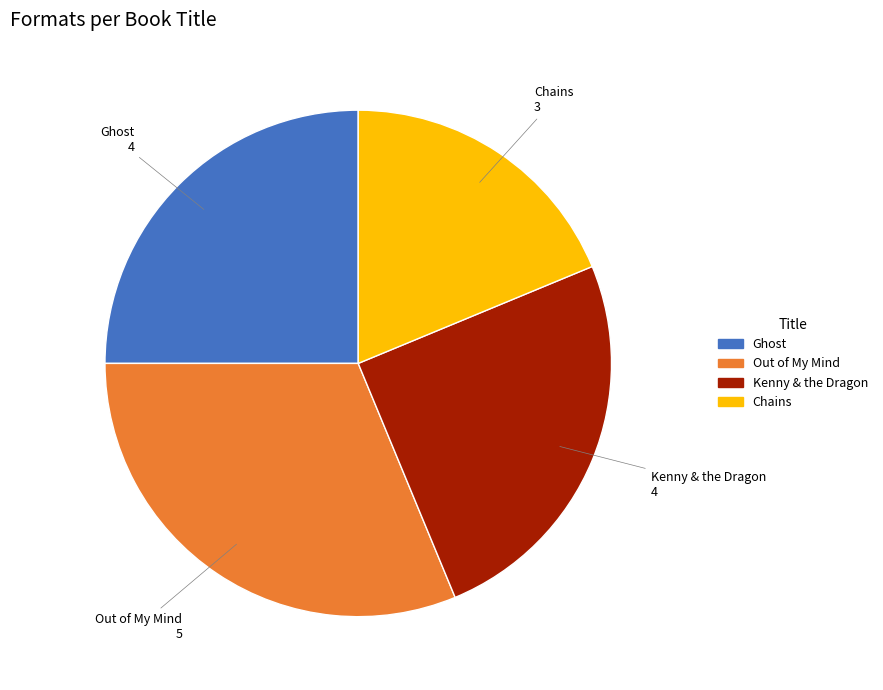

Does any single category account for the majority?

No